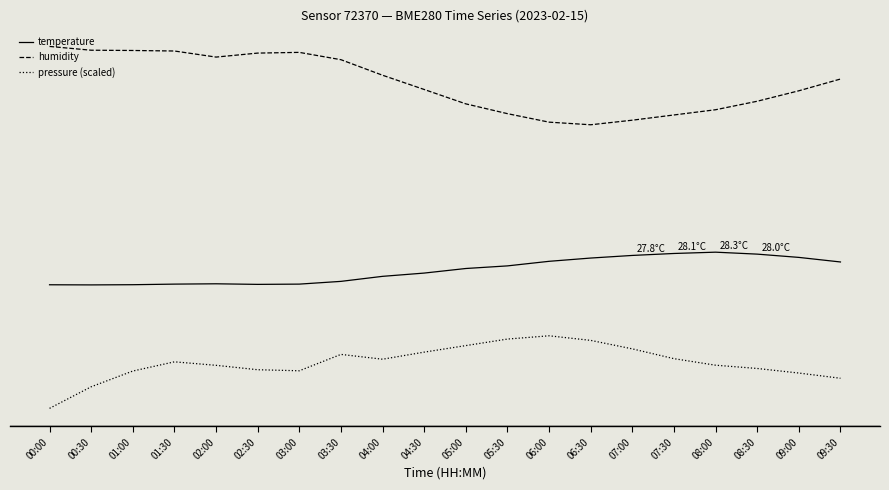

What is the sum of all pressure (scaled) values?

227.8